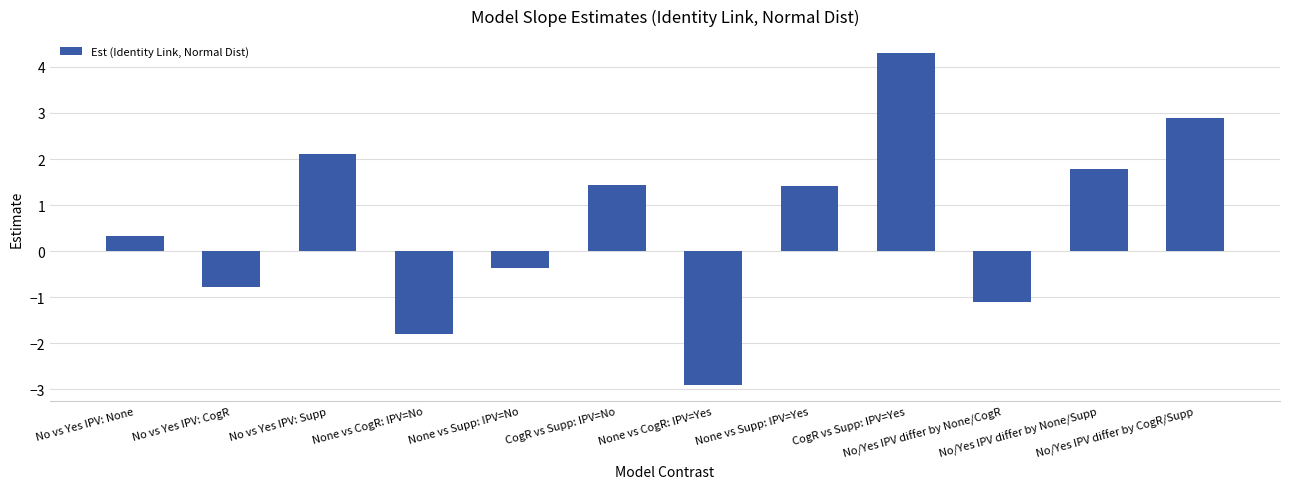

Where does the data first go above 1?

No vs Yes IPV: Supp